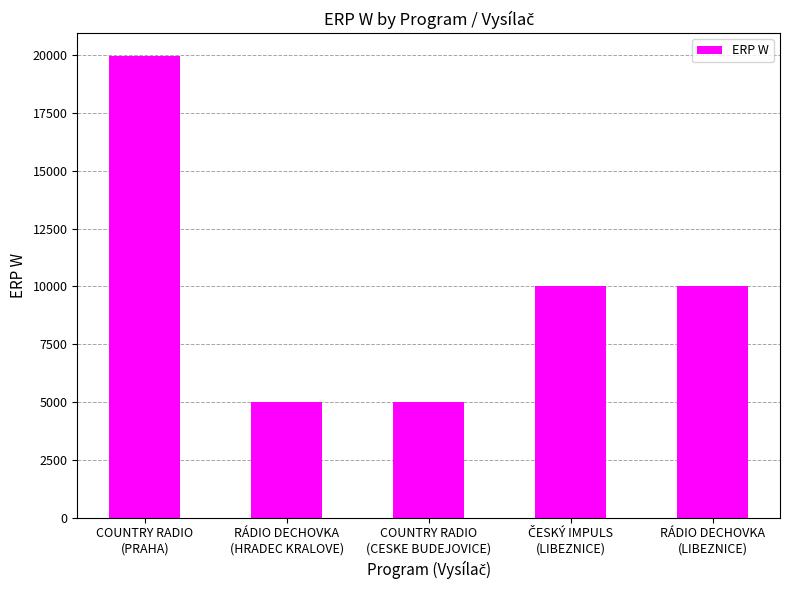

What is the value of the 4th bar from the left?

10000